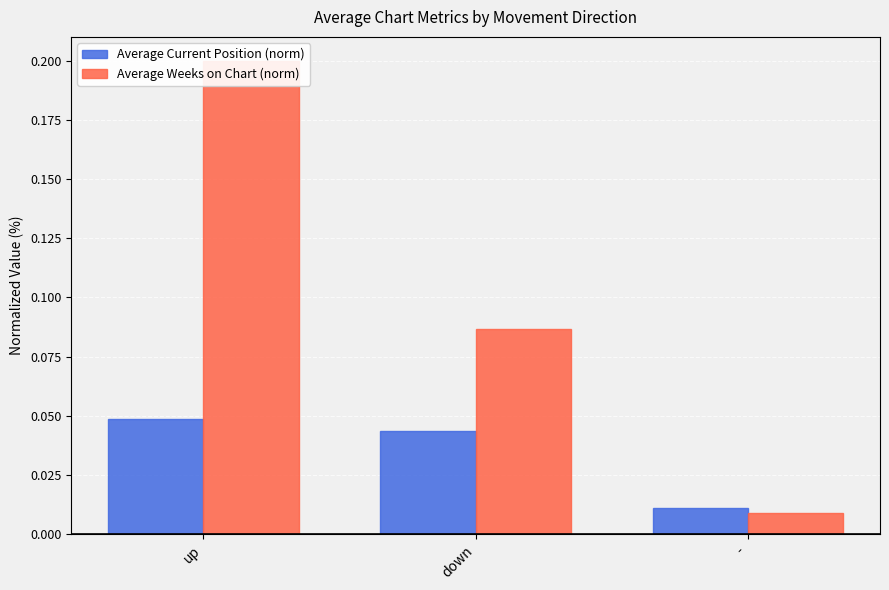

Rank the series by their average value, from lowest to highest.

Average Current Position (norm), Average Weeks on Chart (norm)